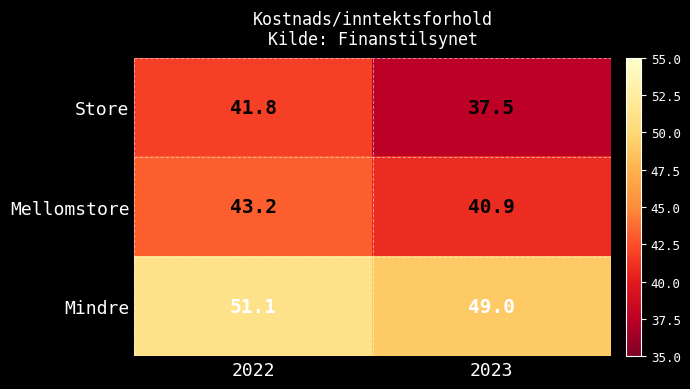

Is it true that Store equals 61.3 at 2023?

False